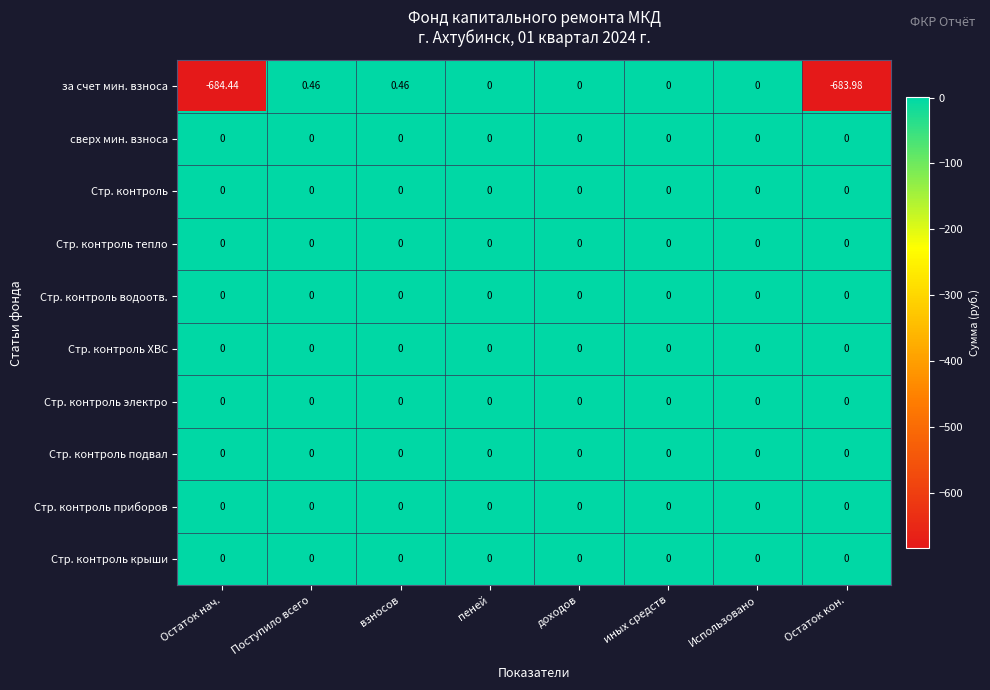

Which series has the largest range (max minus min)?

за счет мин. взноса